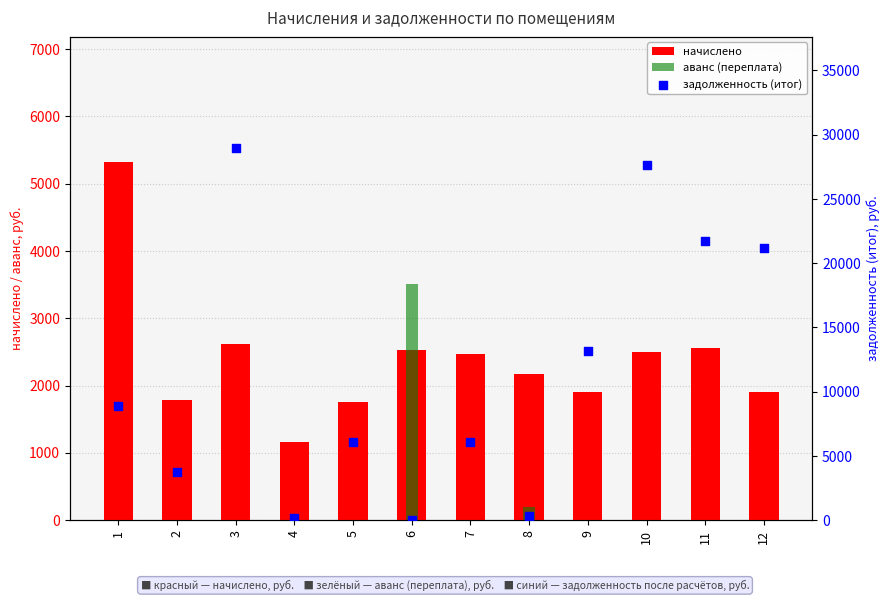

What are all the series names shown in the legend?

начислено, аванс (переплата), задолженность (итог)